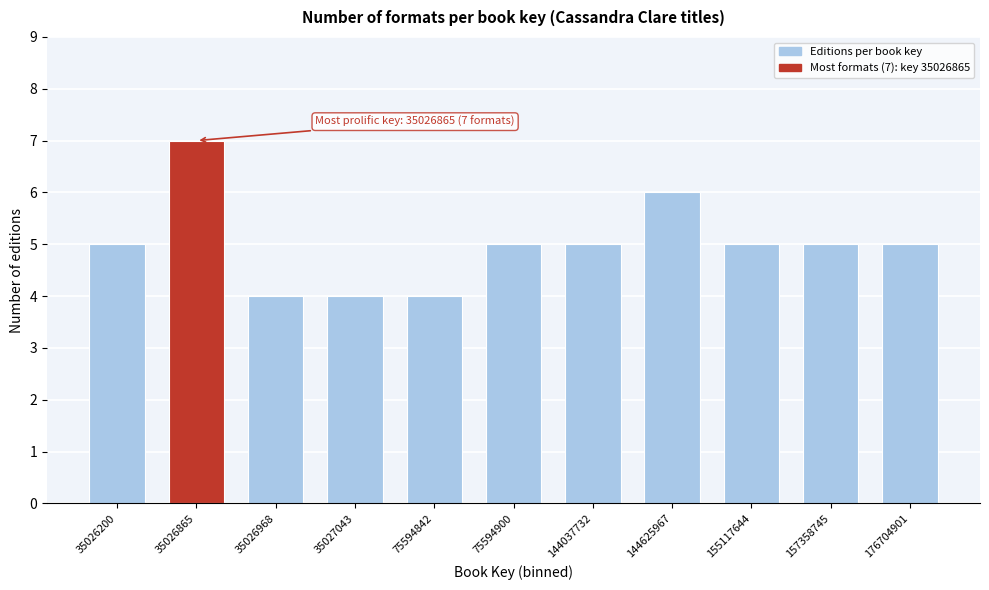

Reading right to left, what are all the values shown in this chart?

176704901=5	157358745=5	155117644=5	144625967=6	144037732=5	75594900=5	75594842=4	35027043=4	35026968=4	35026865=7	35026200=5